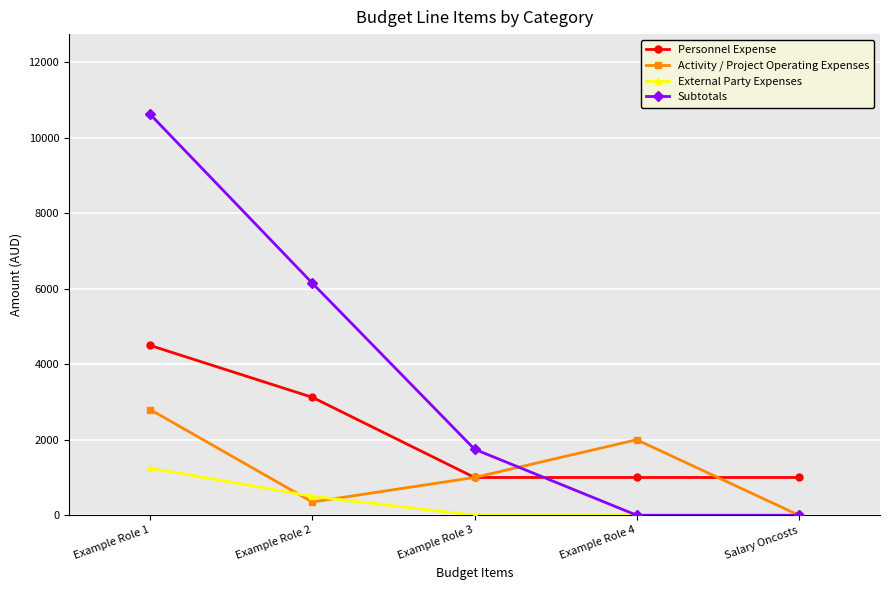

Between Example Role 3 and Salary Oncosts, which series saw the biggest shift?

Subtotals